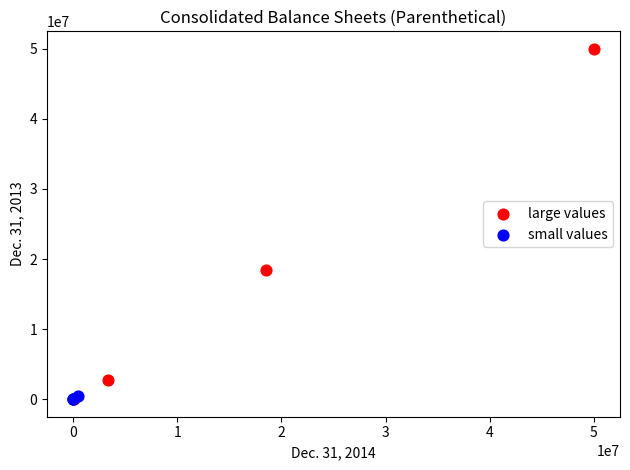

Which series reaches the maximum Y coordinate?

large values